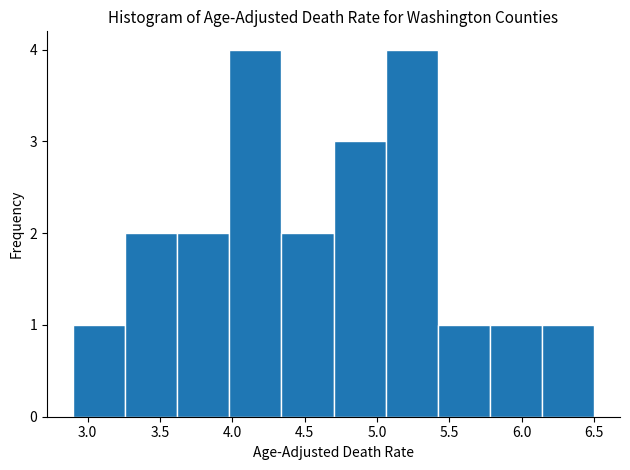

Reading left to right, transcribe this chart: for each bar, give the range it covers on the x-axis and its height. Neither the bar edges nor the heights are printed on the chart, so give them approximately, as read against the axes.

2.90 to 3.26: 1
3.26 to 3.62: 2
3.62 to 3.98: 2
3.98 to 4.34: 4
4.34 to 4.70: 2
4.70 to 5.06: 3
5.06 to 5.42: 4
5.42 to 5.78: 1
5.78 to 6.14: 1
6.14 to 6.50: 1